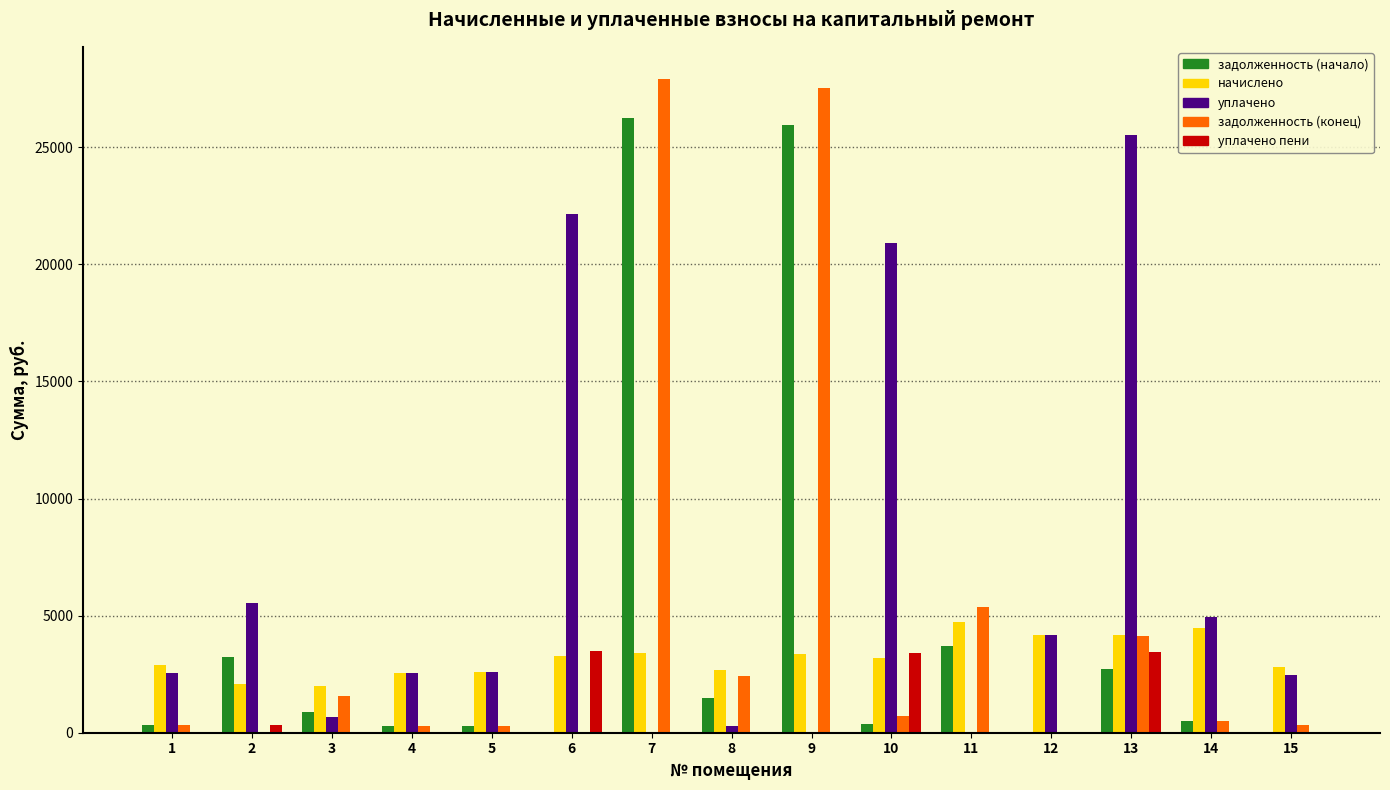

What is the sum of all задолженность (конец) values?

71321.8